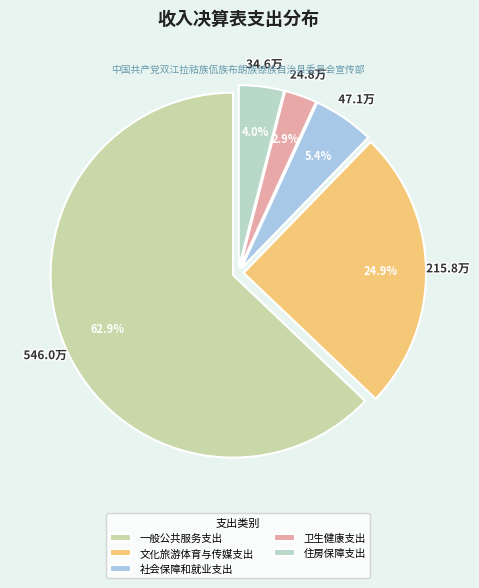

What is the change in value from 一般公共服务支出 to 住房保障支出?

-511.4